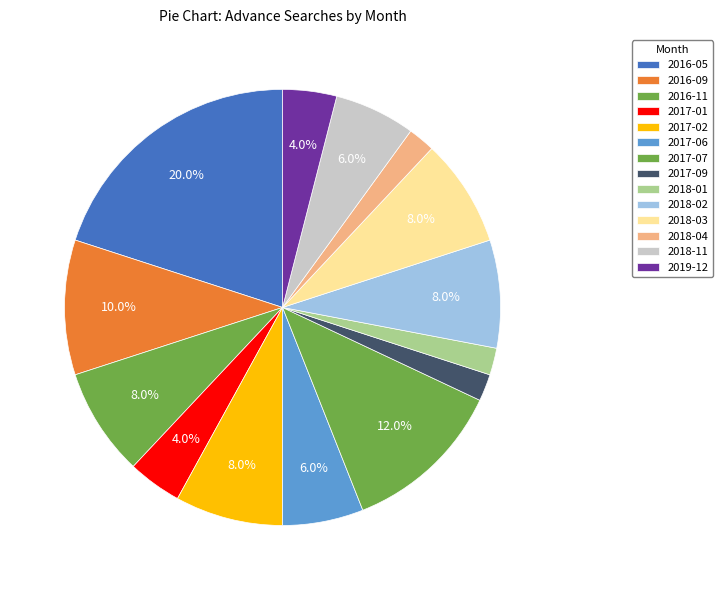

Rank the categories by value from lowest to highest.

2017-09, 2018-01, 2018-04, 2017-01, 2019-12, 2017-06, 2018-11, 2016-11, 2017-02, 2018-02, 2018-03, 2016-09, 2017-07, 2016-05